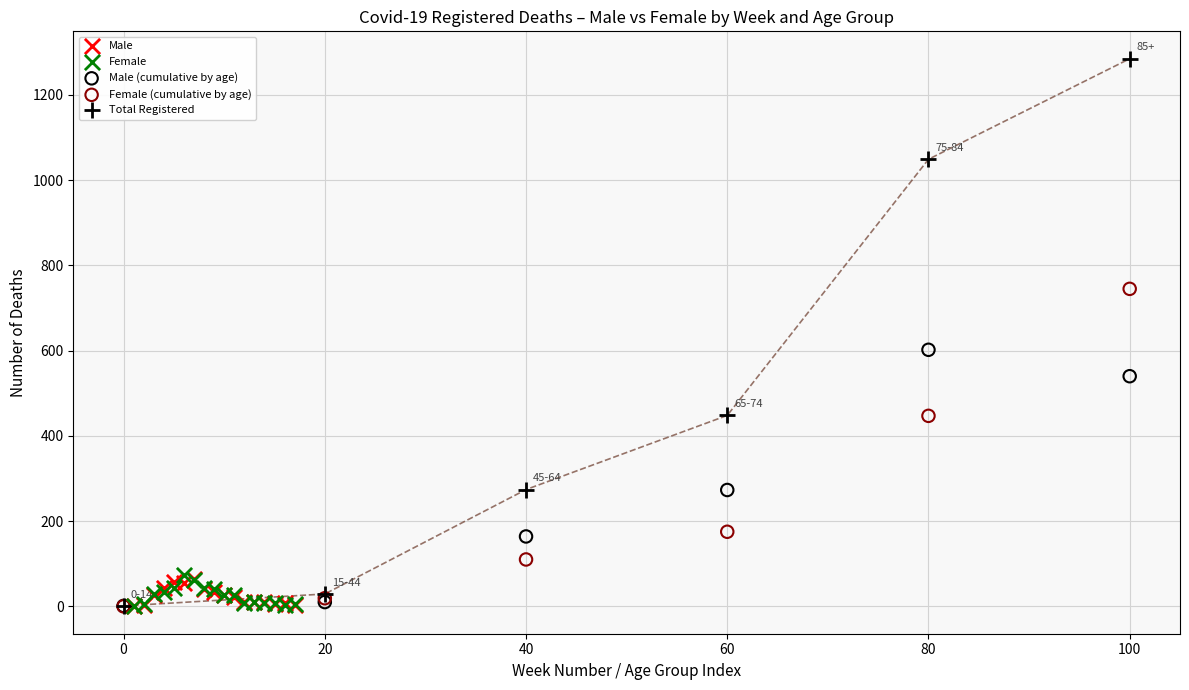

Which series has the widest spread of Y values?

Total Registered